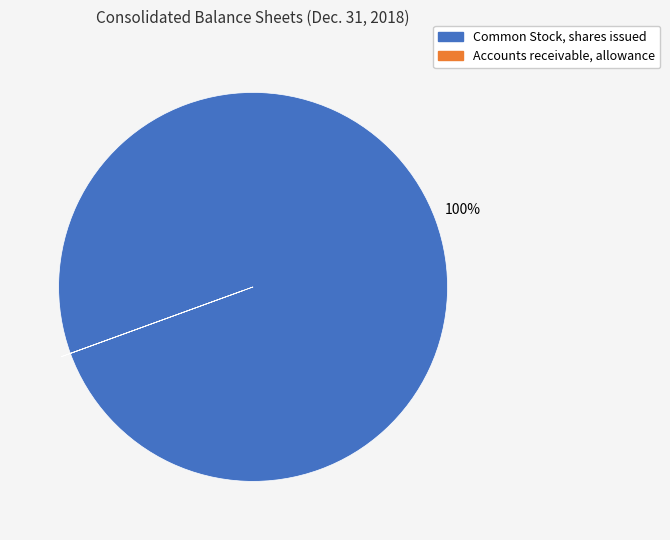

Which slice is the largest?

Common Stock, shares issued